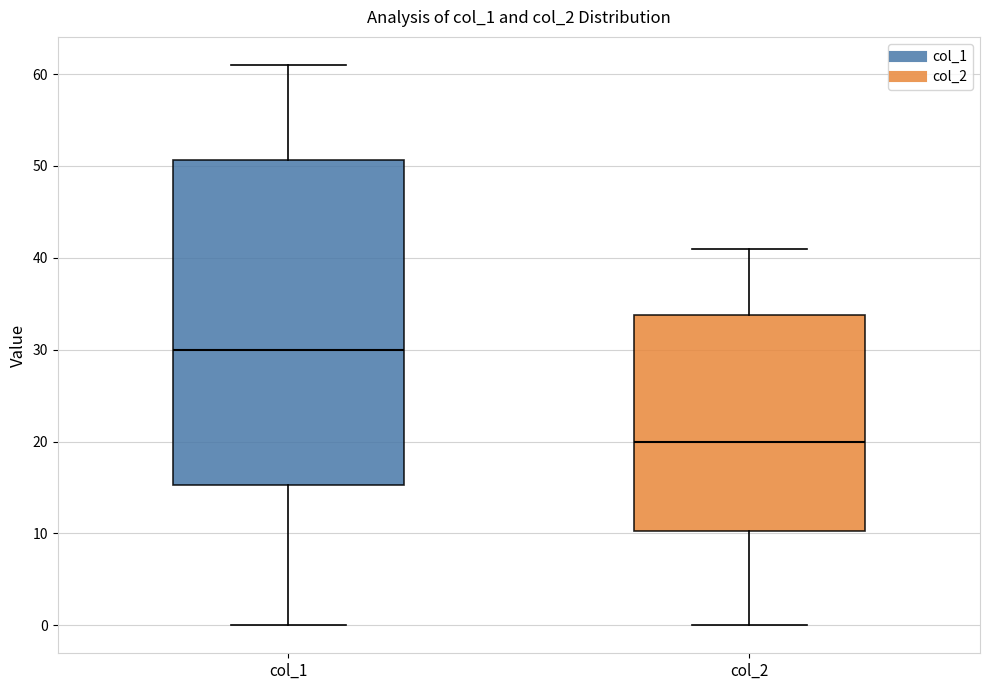

Where is the lower edge of the box for col_1 on the y-axis? The values are not printed on the chart, so give them approximately, as read against the axis.

15